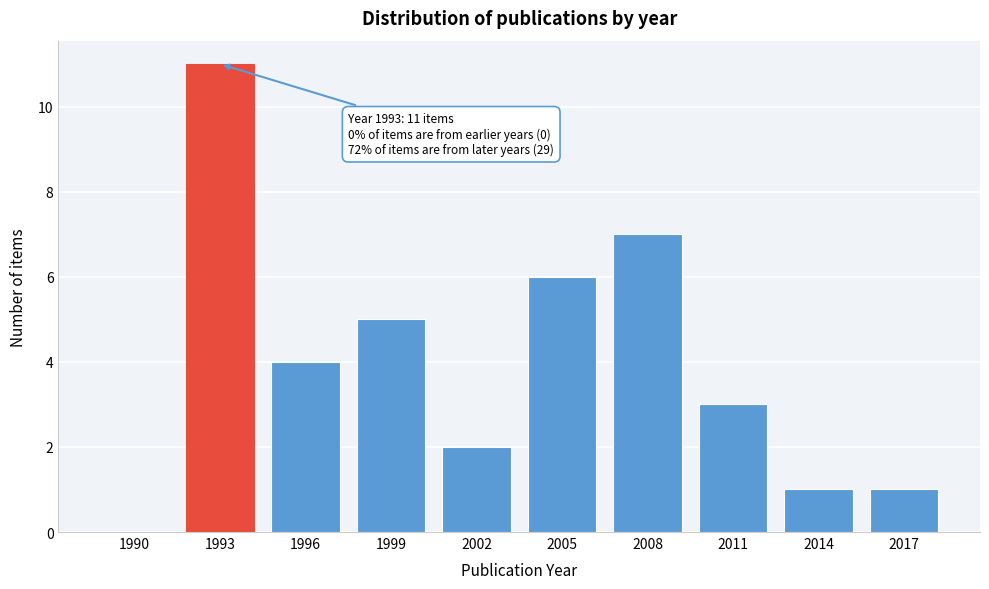

Reading right to left, extract all data points from this chart.

2017=1	2014=1	2011=3	2008=7	2005=6	2002=2	1999=5	1996=4	1993=11	1990=0